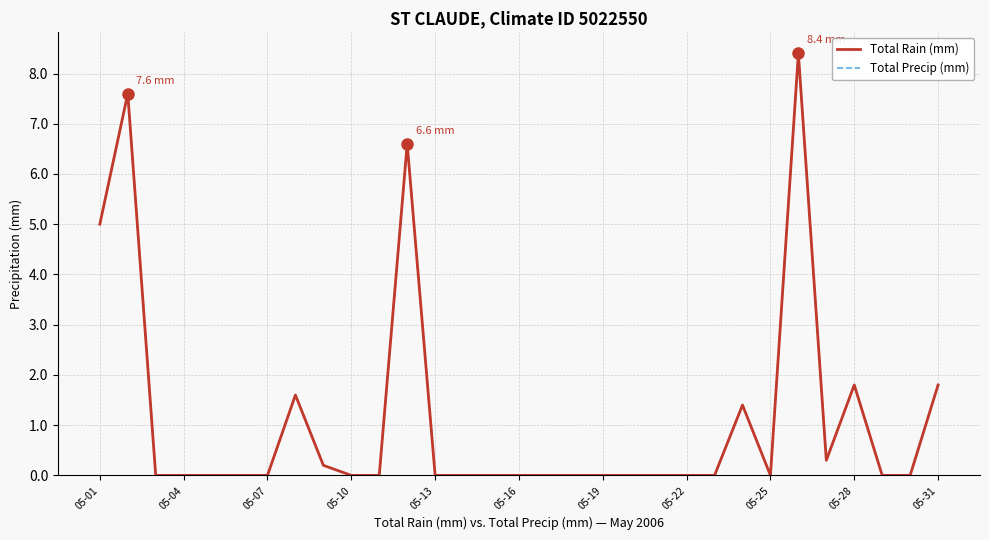

At which label does Total Rain (mm) reach its minimum?

05-07